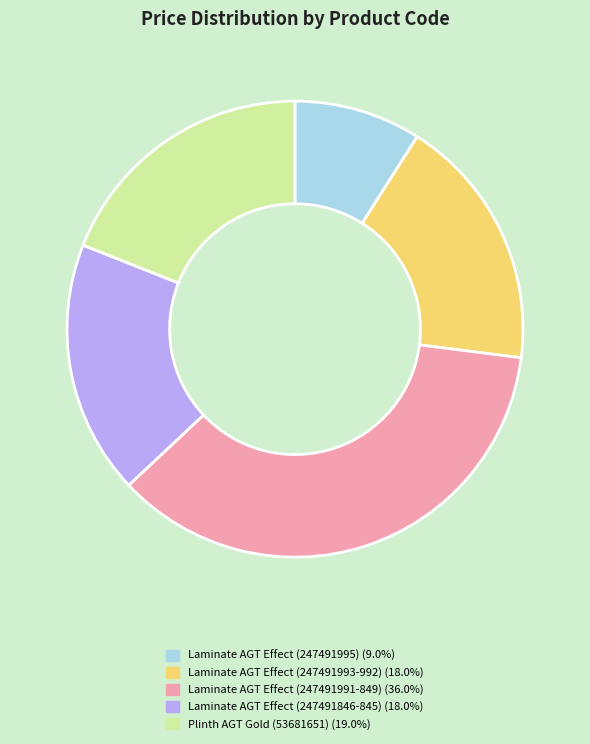

Is there a majority slice in this chart?

No